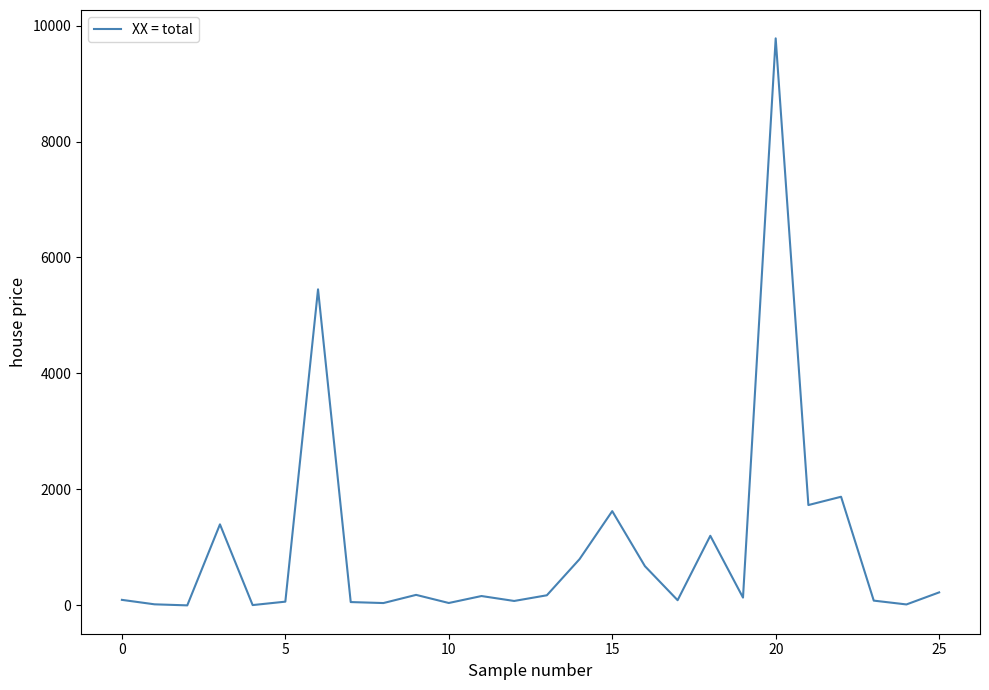

What is the maximum value shown in the chart?

9779